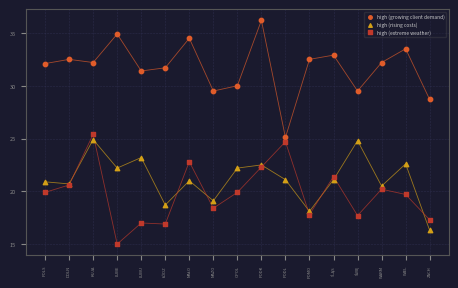

Which series reaches the minimum Y coordinate?

high (extreme weather)